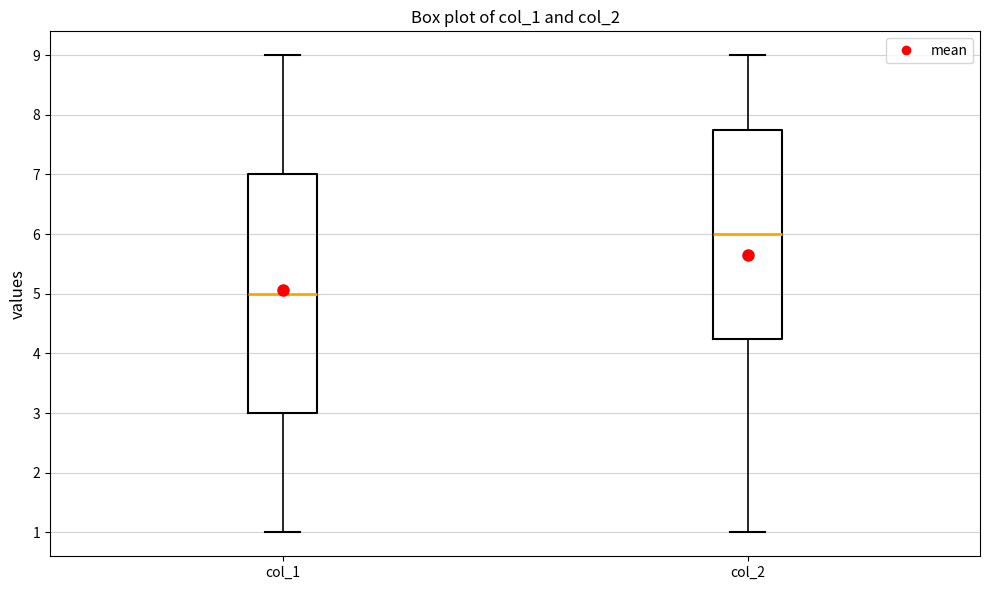

Reading left to right, read every box against the y-axis: the position of its median line, the range the box covers, and the ends of its whiskers. The values are not printed on the chart, so give them approximately, as read against the axis.

col_1: median 5.0, box 3.0 to 7.0, whiskers 1.0 to 9.0
col_2: median 6.0, box 4.3 to 7.8, whiskers 1.0 to 9.0